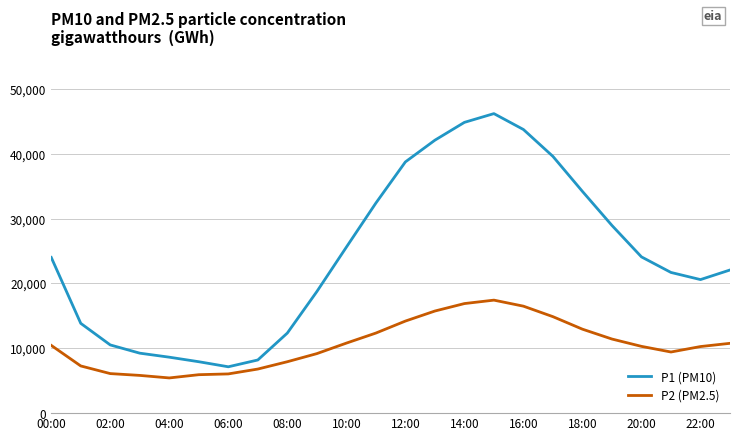

Which series has the largest total across all categories?

P1 (PM10)